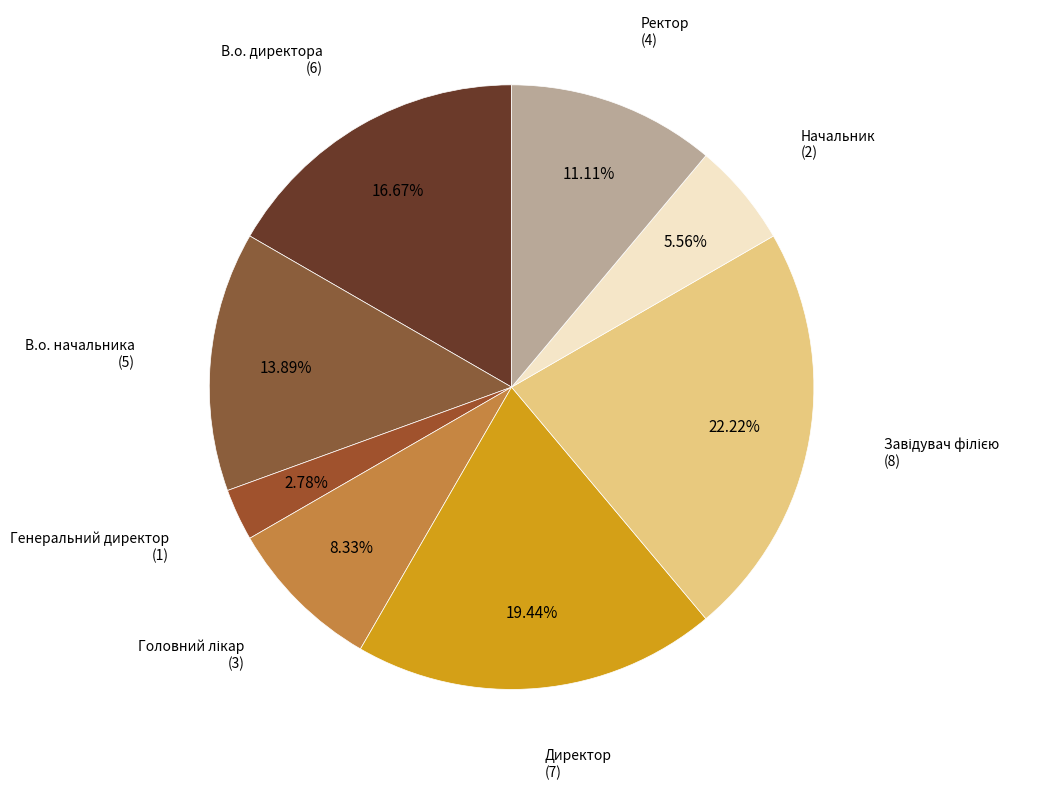

To the nearest percent, what is the difference between the largest and smallest slice percentages?

19%